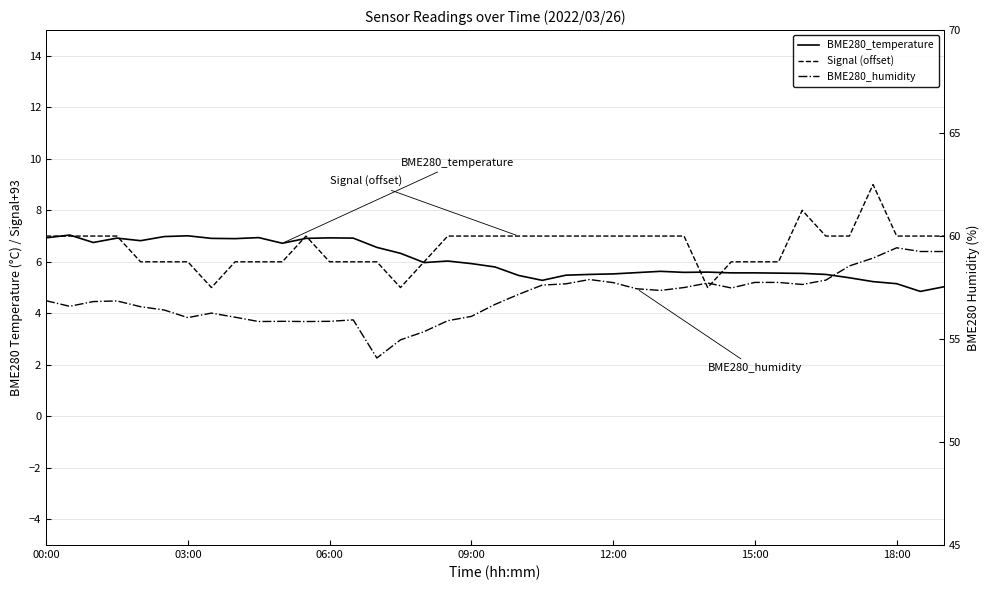

Which series has the largest range (max minus min)?

BME280_humidity